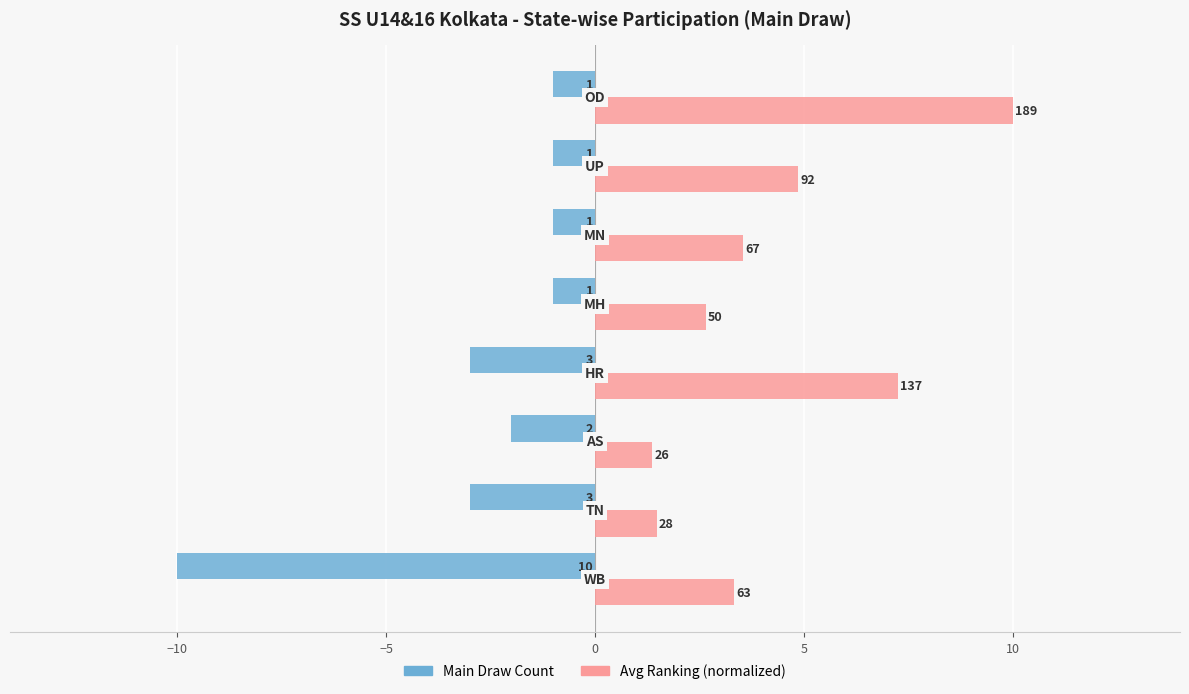

What are all the series names shown in the legend?

Main Draw Count, Avg Ranking (normalized)